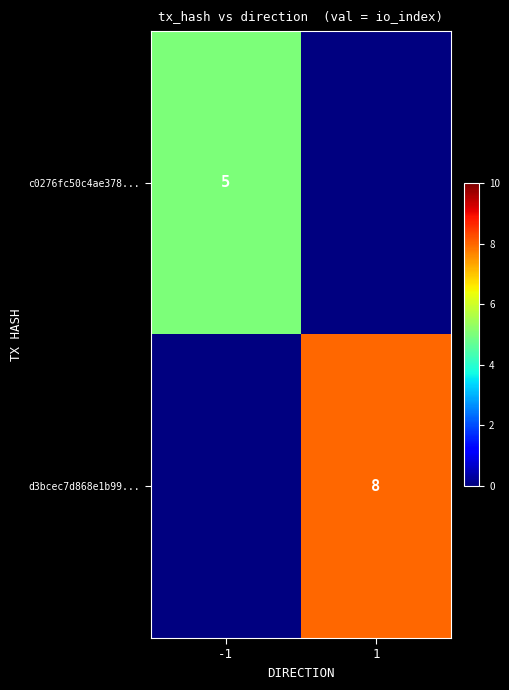

Is the value of d3bcec7d868e1b99... at 1 greater than the value of c0276fc50c4ae378... at -1?

Yes